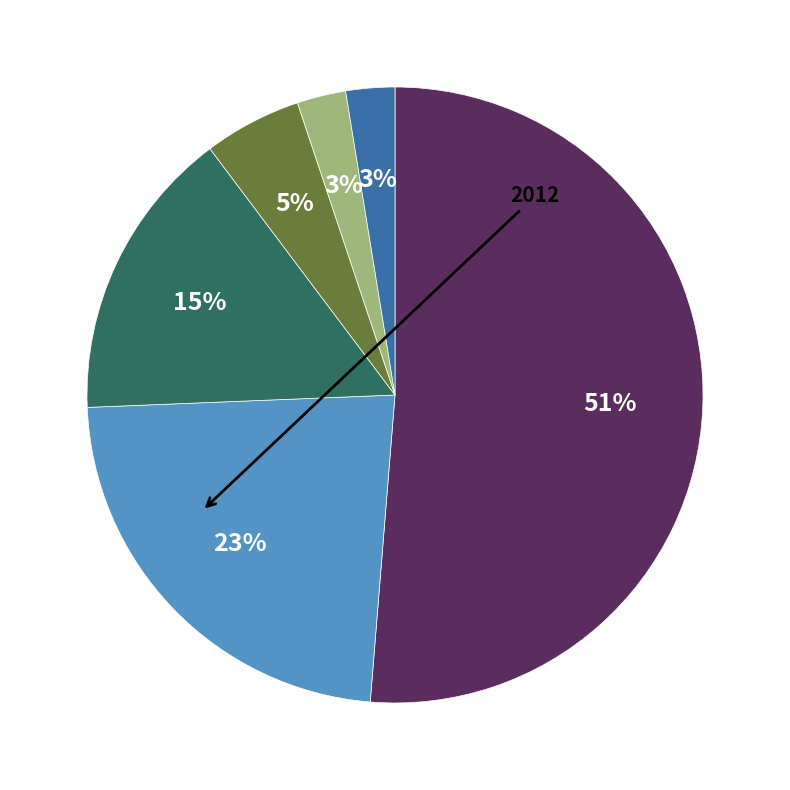

Is there a majority slice in this chart?

Yes